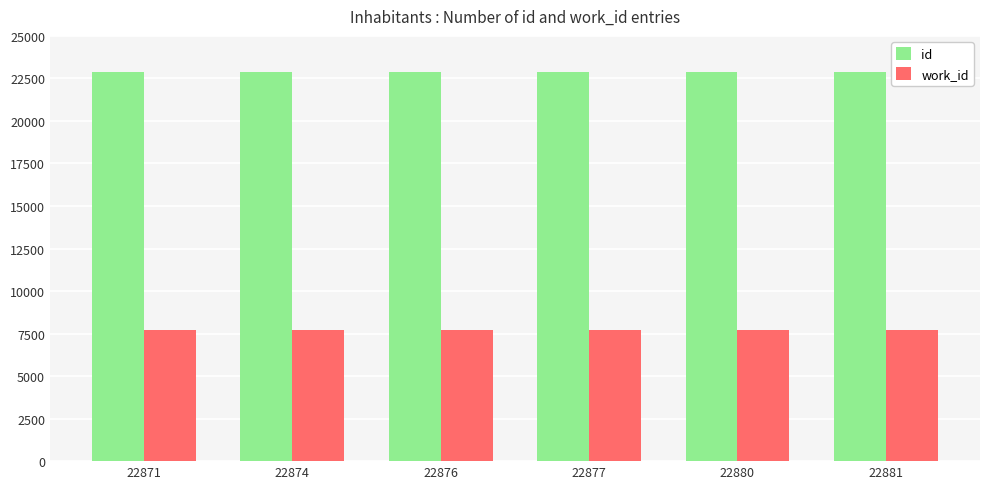

What is the minimum value shown in the chart?

7694